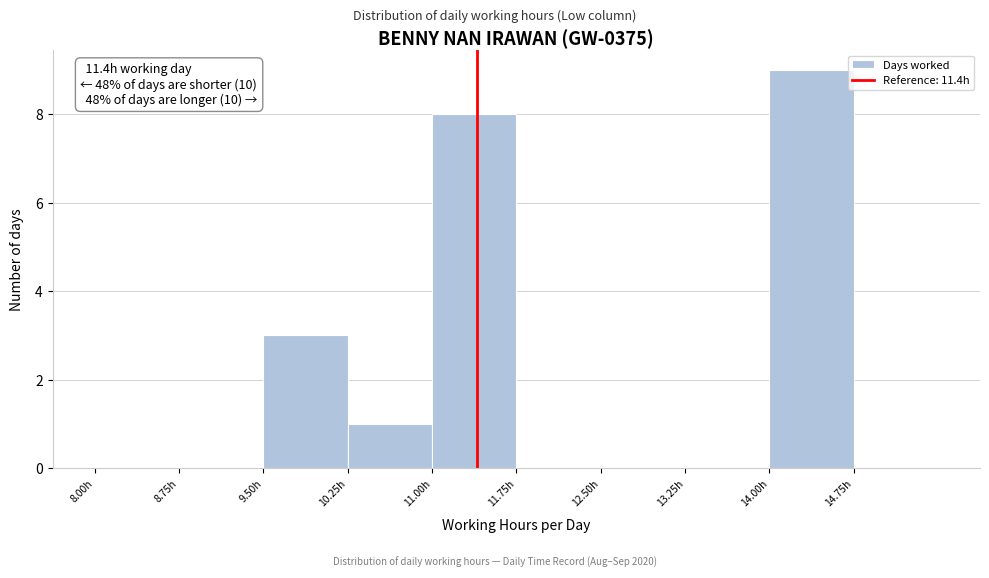

Over which range of the x-axis is the bar tallest?

14.00 to 14.75